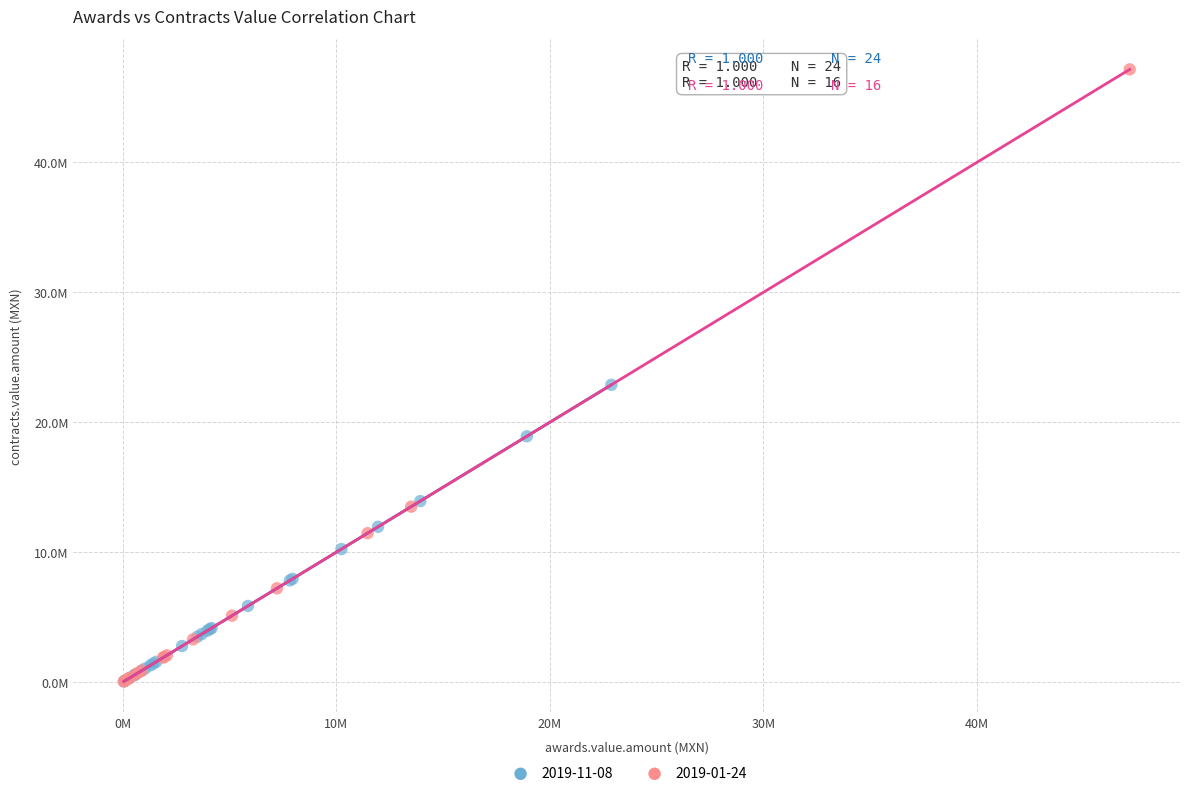

What are all the series names shown in the legend?

2019-11-08, 2019-01-24